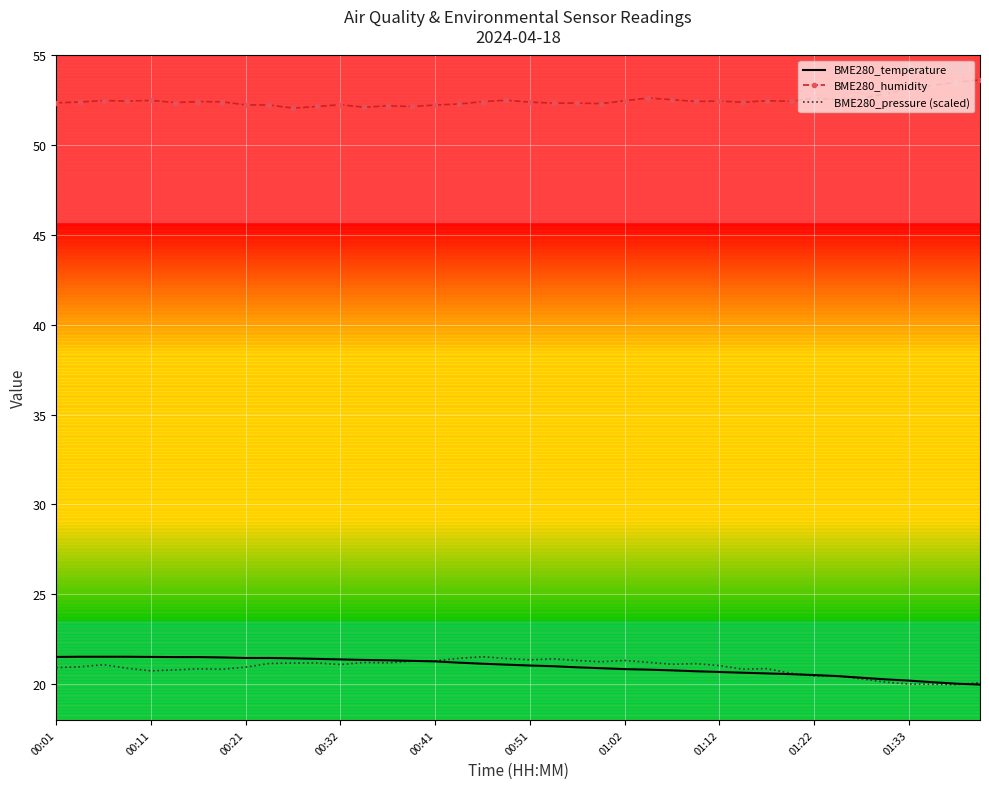

What is the lowest value of the BME280_humidity series?

52.1